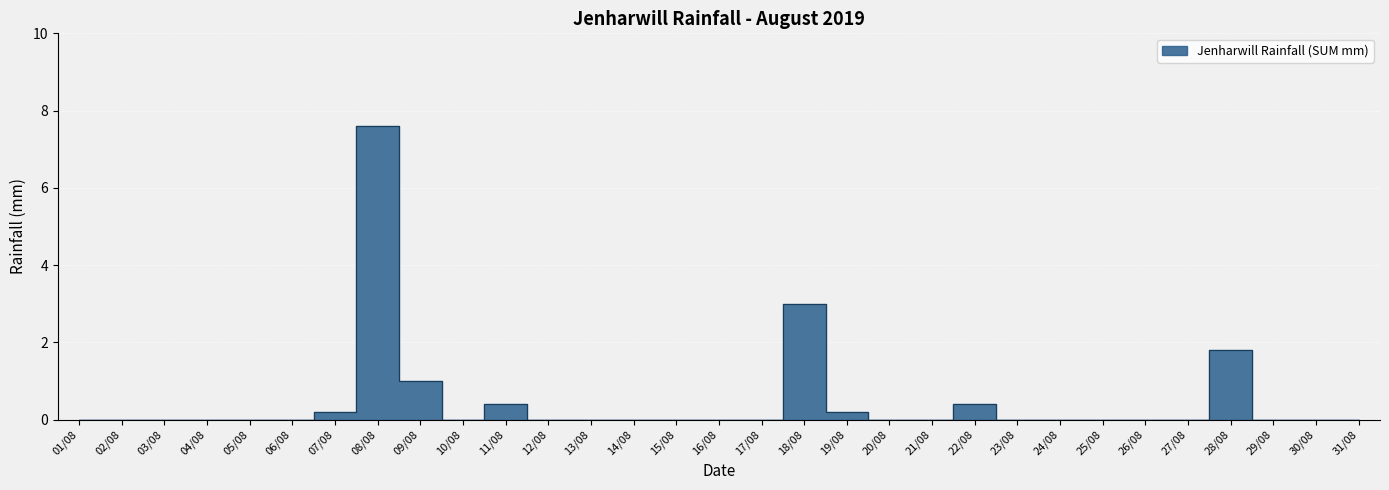

List the labels in order of value, smallest first.

01/08, 02/08, 03/08, 04/08, 05/08, 06/08, 10/08, 12/08, 13/08, 14/08, 15/08, 16/08, 17/08, 20/08, 21/08, 23/08, 24/08, 25/08, 26/08, 27/08, 29/08, 30/08, 31/08, 07/08, 19/08, 11/08, 22/08, 09/08, 28/08, 18/08, 08/08